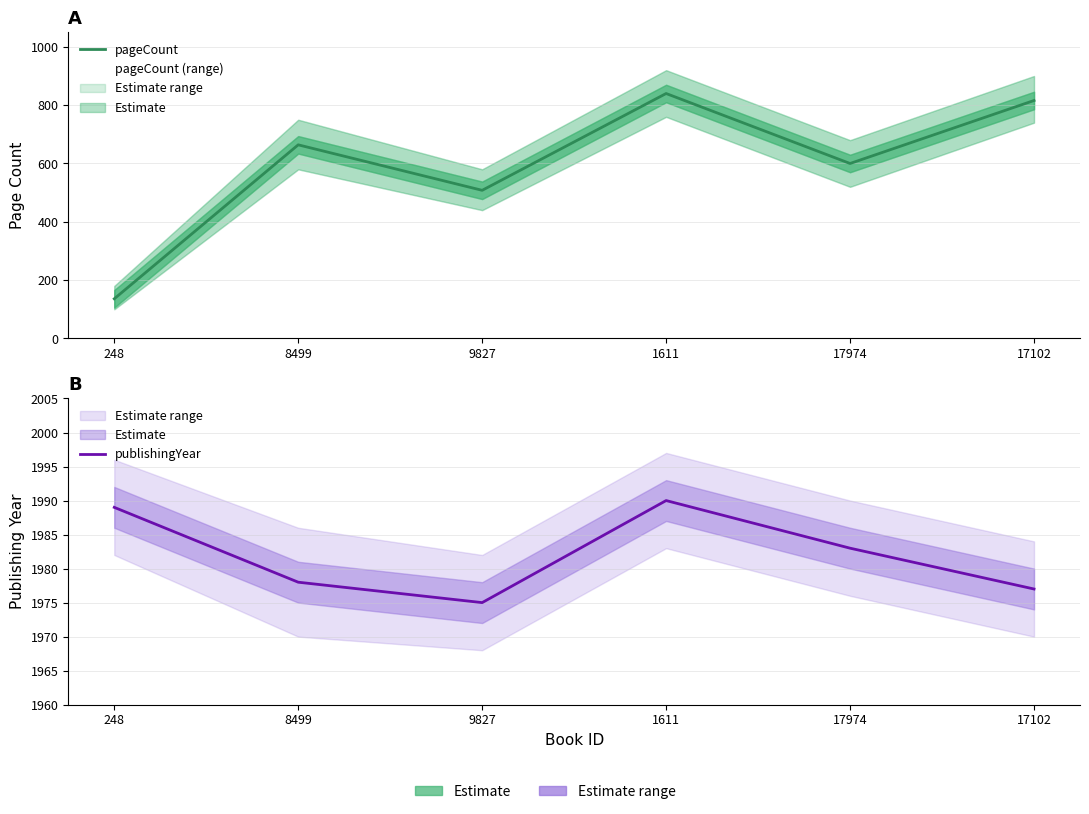

How many series are shown in this chart?

2